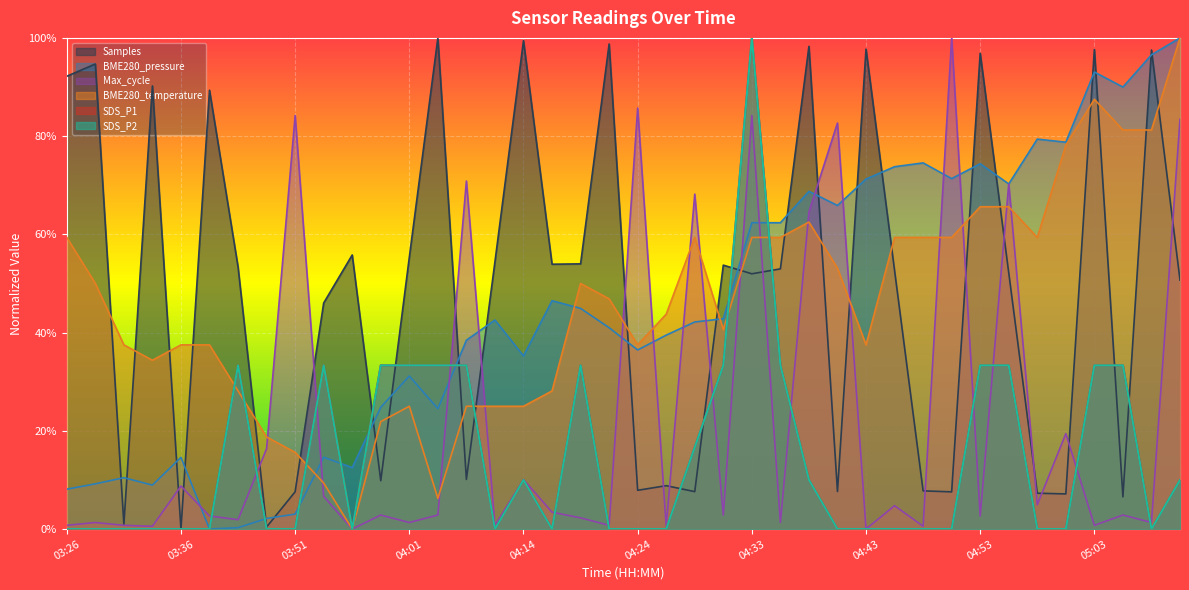

Where is the first local minimum for SDS_P1?

03:56